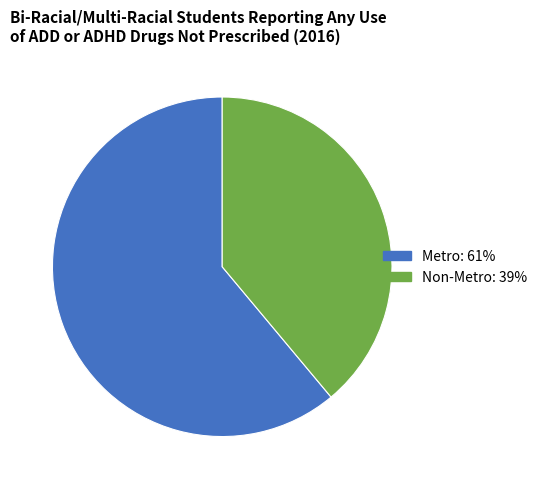

Is the sum of Metro and Non-Metro greater than half?

Yes